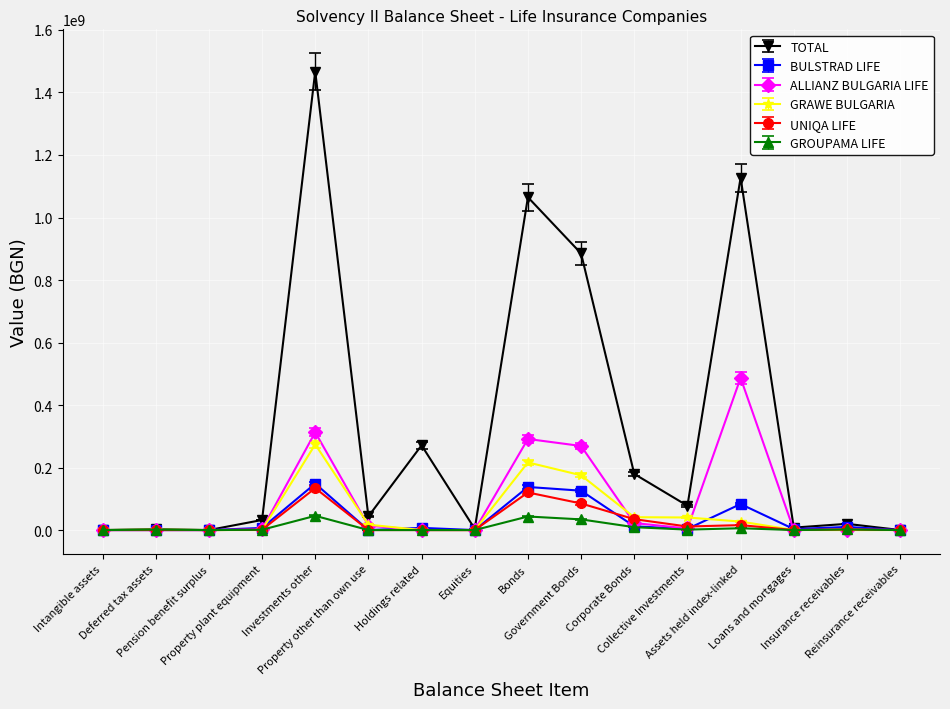

True or false: TOTAL has more than 2 points higher than both neighbors.

True